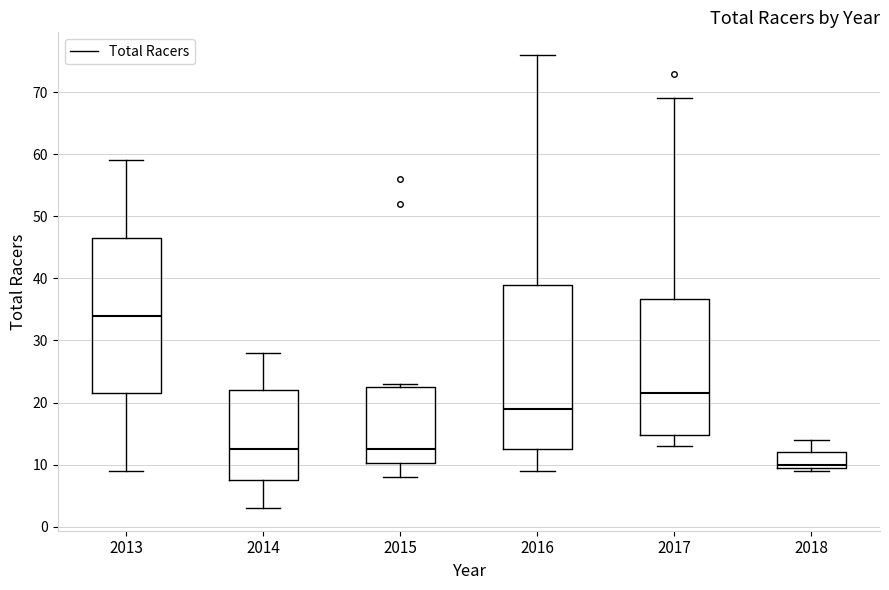

Comparing the boxes themselves (not the whiskers), which one is the tallest?

2016